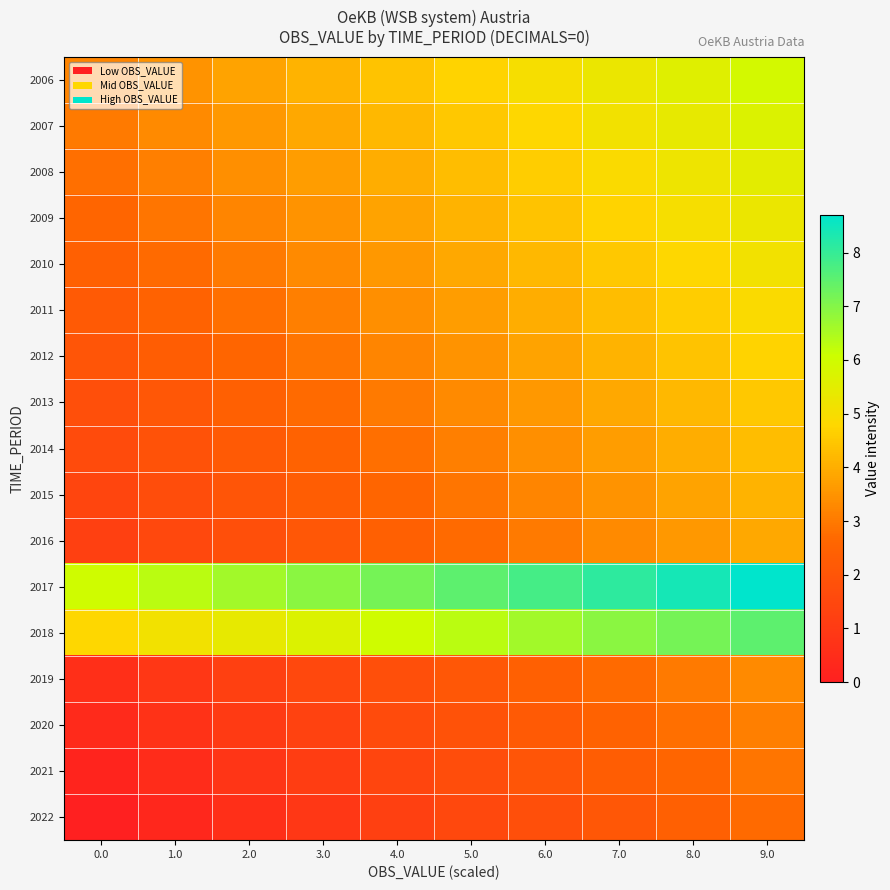

At how many categories does at least one series exceed 1?

10